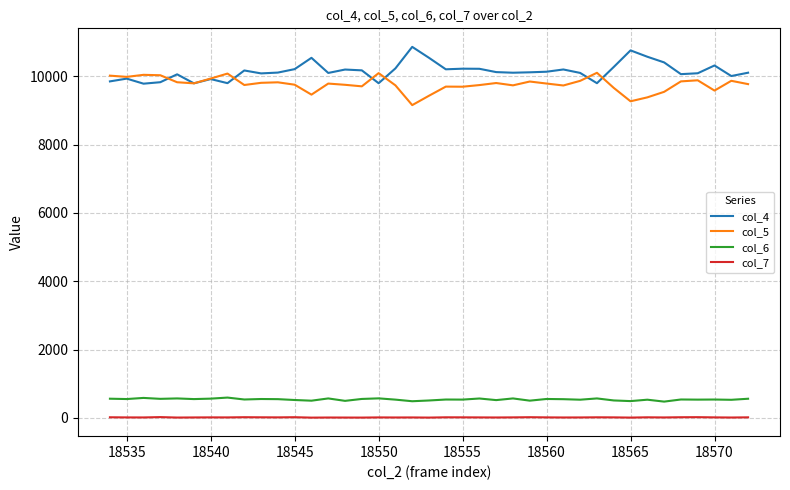

What is the maximum value for col_7?

20